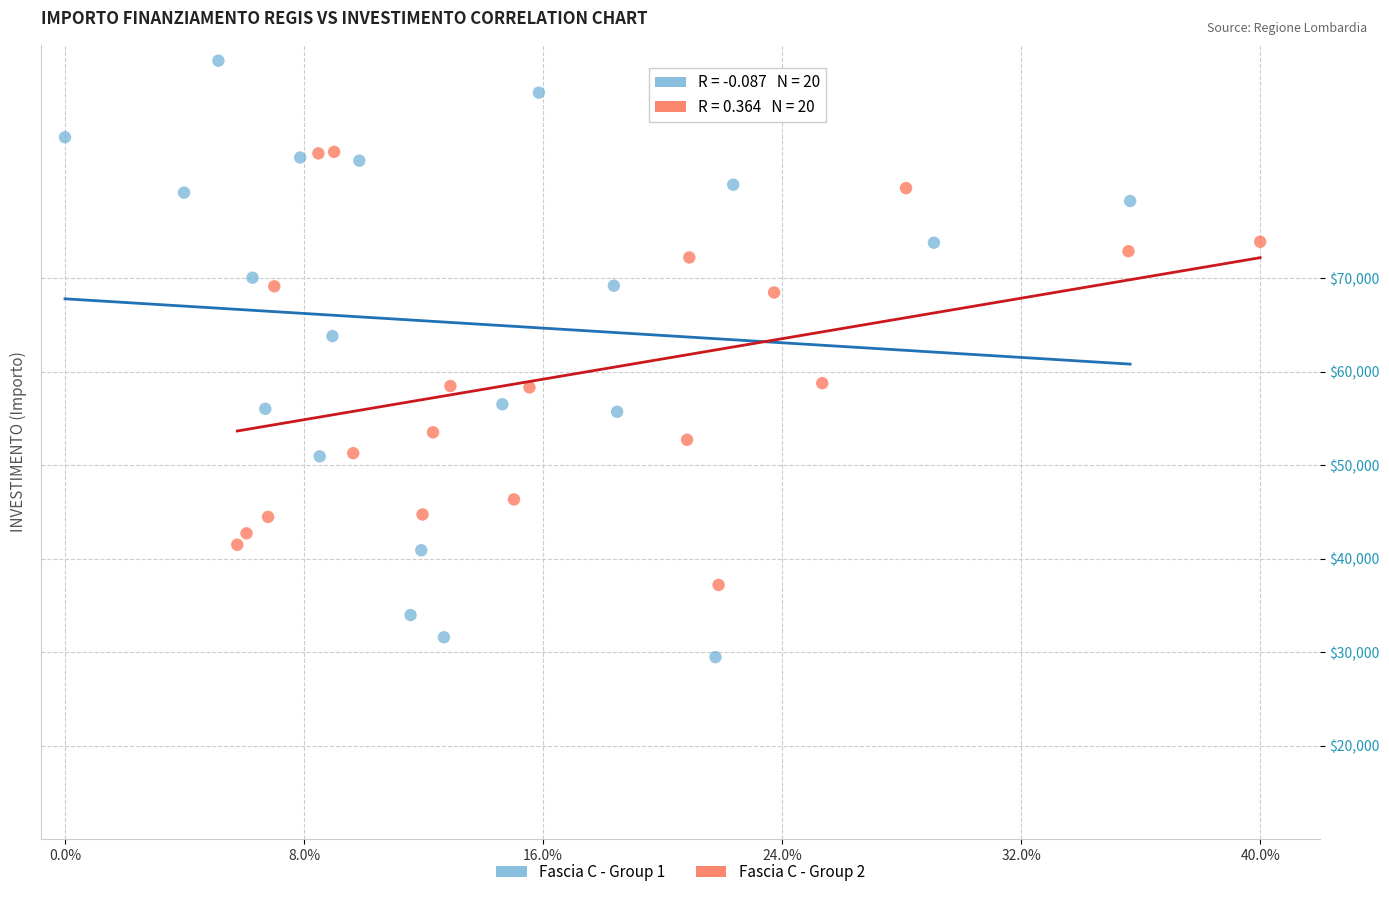

Which series contains the highest Y value?

Fascia C - Group 1